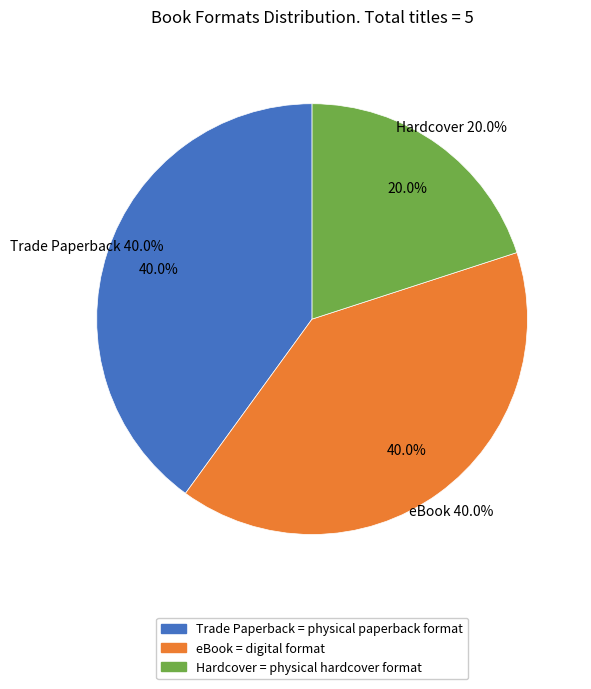

Is it true that Hardcover is 20% of the pie?

True